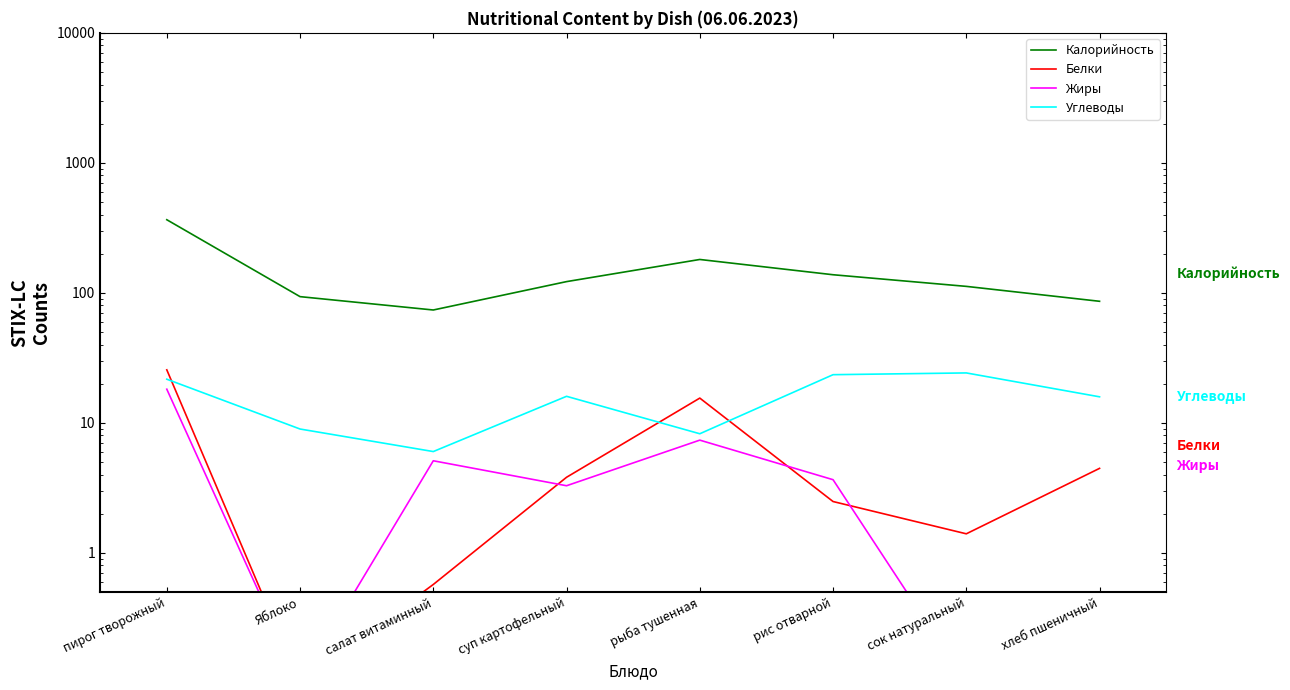

Which series ends up on top after the final intersection of Белки and Углеводы?

Углеводы